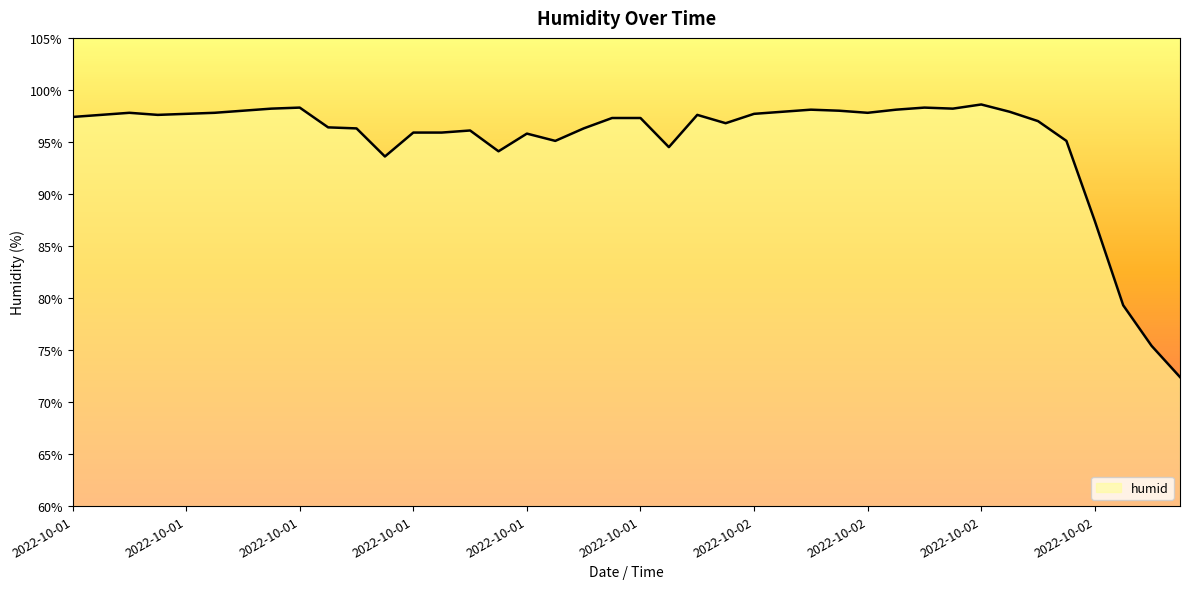

Count the number of categories in the chart.

40